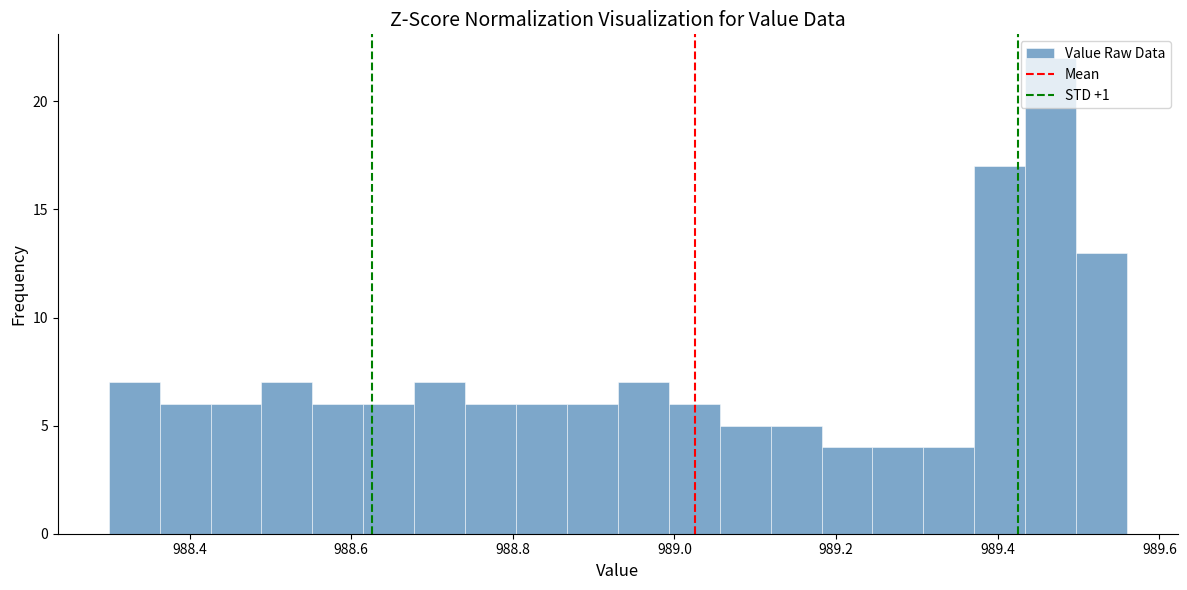

Read against the x-axis, roughly where is the centre of the tallest bar?

989.46